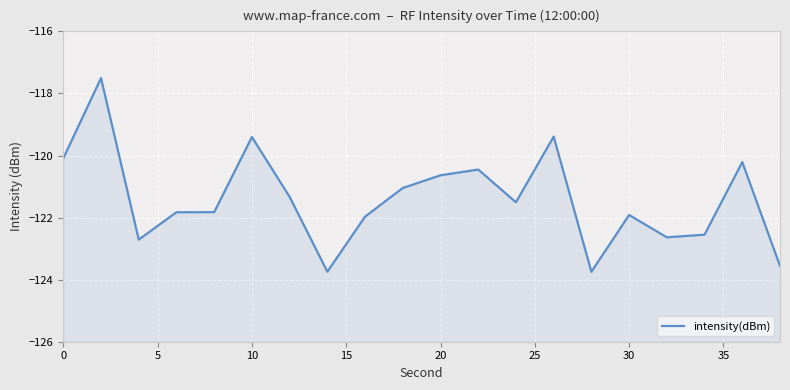

How many interior local peaks (higher than both neighbors) does the data have?

6